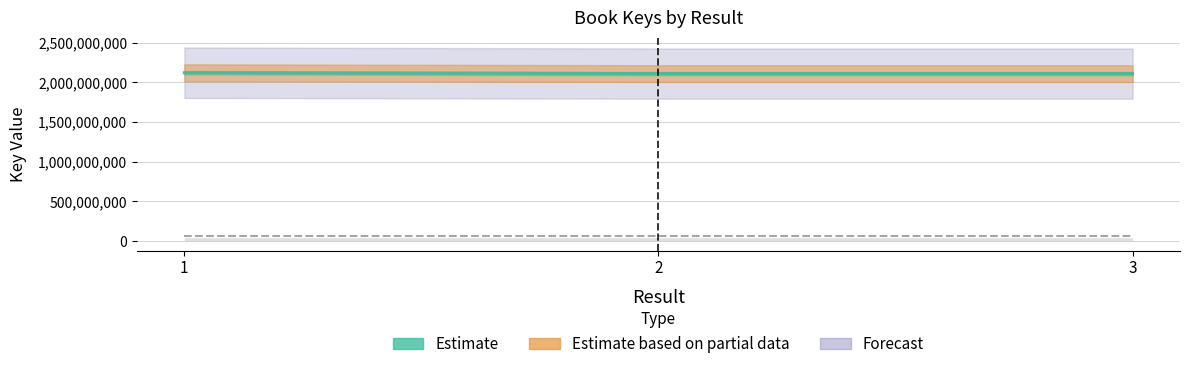

The value at 2 is 3745828058. True or false?

False